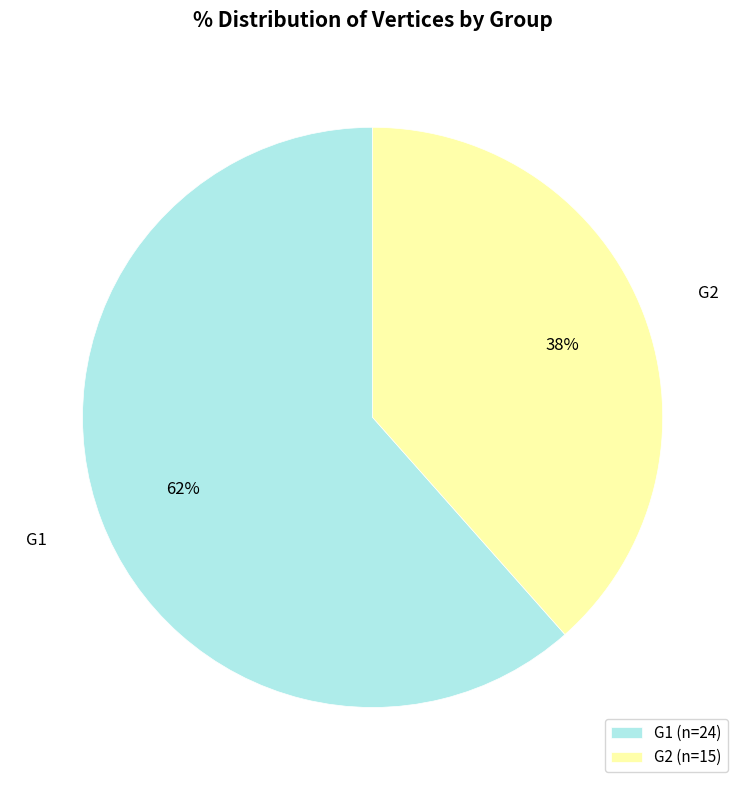

To the nearest percent, what is the average slice percentage?

50%